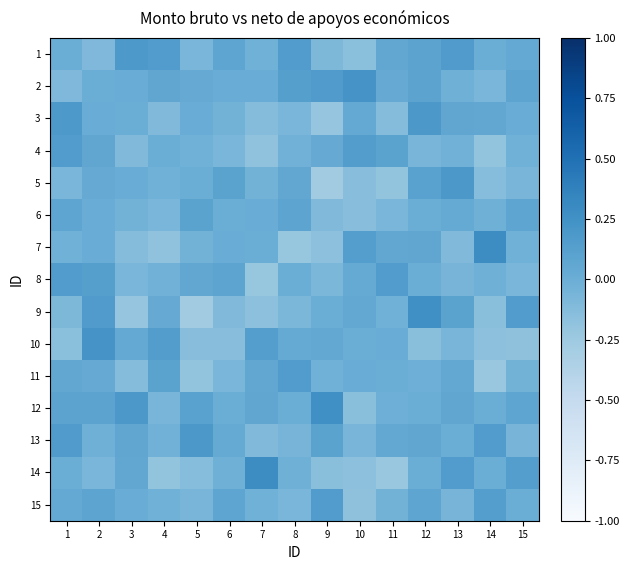

Reading right to left, transcribe all the data shown in this chart.

1: 15=0.0	14=0.0	13=0.2	12=0.1	11=0.1	10=-0.2	9=-0.1	8=0.2	7=-0.0	6=0.1	5=-0.1	4=0.2	3=0.2	2=-0.1	1=0.0
2: 15=0.1	14=-0.1	13=-0.0	12=0.1	11=0.0	10=0.2	9=0.2	8=0.1	7=0.0	6=0.0	5=0.0	4=0.1	3=0.0	2=0.0	1=-0.1
3: 15=0.0	14=0.1	13=0.1	12=0.2	11=-0.1	10=0.0	9=-0.2	8=-0.1	7=-0.1	6=-0.0	5=0.0	4=-0.1	3=0.0	2=0.0	1=0.2
4: 15=-0.0	14=-0.2	13=-0.0	12=-0.1	11=0.1	10=0.1	9=0.0	8=-0.0	7=-0.2	6=-0.1	5=-0.0	4=0.0	3=-0.1	2=0.1	1=0.2
5: 15=-0.1	14=-0.1	13=0.2	12=0.1	11=-0.2	10=-0.1	9=-0.3	8=0.1	7=-0.0	6=0.1	5=0.0	4=-0.0	3=0.0	2=0.0	1=-0.1
6: 15=0.1	14=-0.0	13=0.0	12=0.0	11=-0.1	10=-0.1	9=-0.1	8=0.1	7=0.0	6=0.0	5=0.1	4=-0.1	3=-0.0	2=0.0	1=0.1
7: 15=-0.0	14=0.3	13=-0.1	12=0.1	11=0.1	10=0.1	9=-0.2	8=-0.2	7=0.0	6=0.0	5=-0.0	4=-0.2	3=-0.1	2=0.0	1=-0.0
8: 15=-0.1	14=-0.0	13=-0.1	12=0.0	11=0.2	10=0.0	9=-0.1	8=0.0	7=-0.2	6=0.1	5=0.1	4=-0.0	3=-0.1	2=0.1	1=0.2
9: 15=0.2	14=-0.2	13=0.1	12=0.3	11=-0.0	10=0.0	9=0.0	8=-0.1	7=-0.2	6=-0.1	5=-0.3	4=0.0	3=-0.2	2=0.2	1=-0.1
10: 15=-0.2	14=-0.2	13=-0.1	12=-0.2	11=0.0	10=0.0	9=0.0	8=0.0	7=0.1	6=-0.1	5=-0.1	4=0.1	3=0.0	2=0.2	1=-0.2
11: 15=-0.0	14=-0.2	13=0.1	12=-0.0	11=0.0	10=0.0	9=-0.0	8=0.2	7=0.1	6=-0.1	5=-0.2	4=0.1	3=-0.1	2=0.0	1=0.1
12: 15=0.1	14=0.0	13=0.1	12=0.0	11=-0.0	10=-0.2	9=0.3	8=0.0	7=0.1	6=0.0	5=0.1	4=-0.1	3=0.2	2=0.1	1=0.1
13: 15=-0.1	14=0.2	13=0.0	12=0.1	11=0.1	10=-0.1	9=0.1	8=-0.1	7=-0.1	6=0.0	5=0.2	4=-0.0	3=0.1	2=-0.0	1=0.2
14: 15=0.1	14=0.0	13=0.2	12=0.0	11=-0.2	10=-0.2	9=-0.2	8=-0.0	7=0.3	6=-0.0	5=-0.1	4=-0.2	3=0.1	2=-0.1	1=0.0
15: 15=0.0	14=0.1	13=-0.1	12=0.1	11=-0.0	10=-0.2	9=0.2	8=-0.1	7=-0.0	6=0.1	5=-0.1	4=-0.0	3=0.0	2=0.1	1=0.0